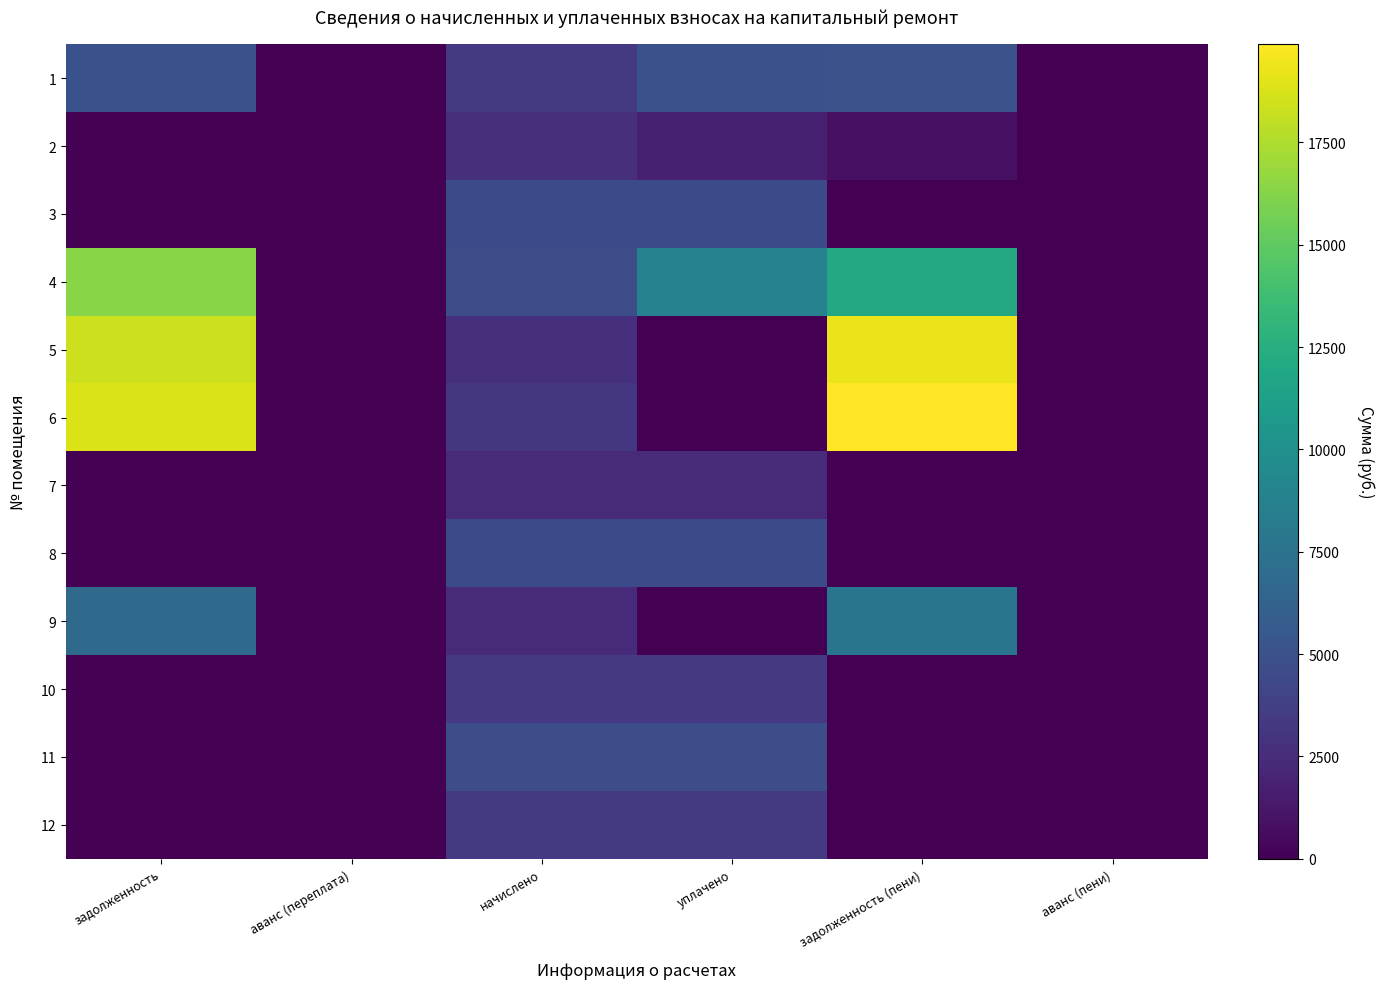

What is the greatest value displayed?

19894.1